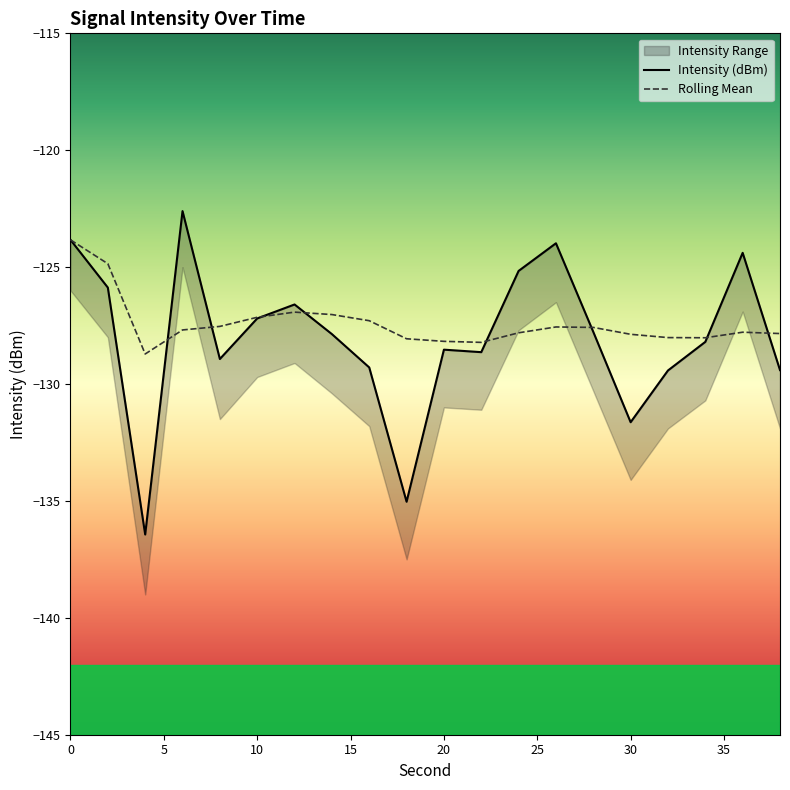

Is it true that Rolling Mean equals -127.1 at 10?

True